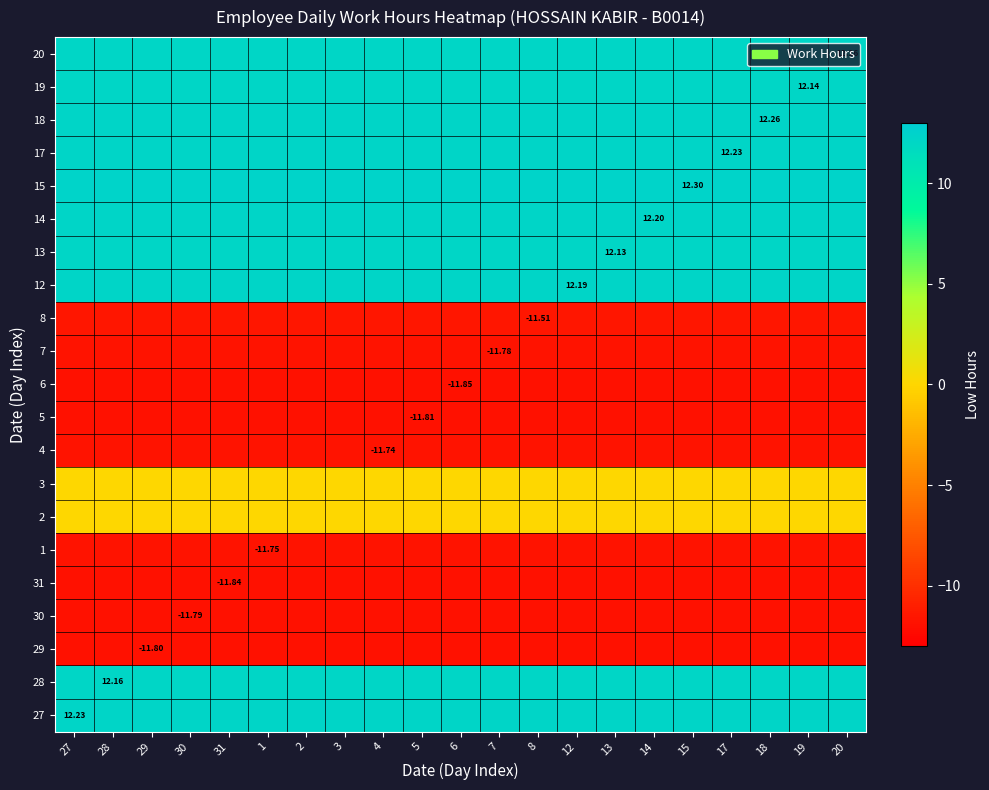

At which category is the sum across all series the highest?

27